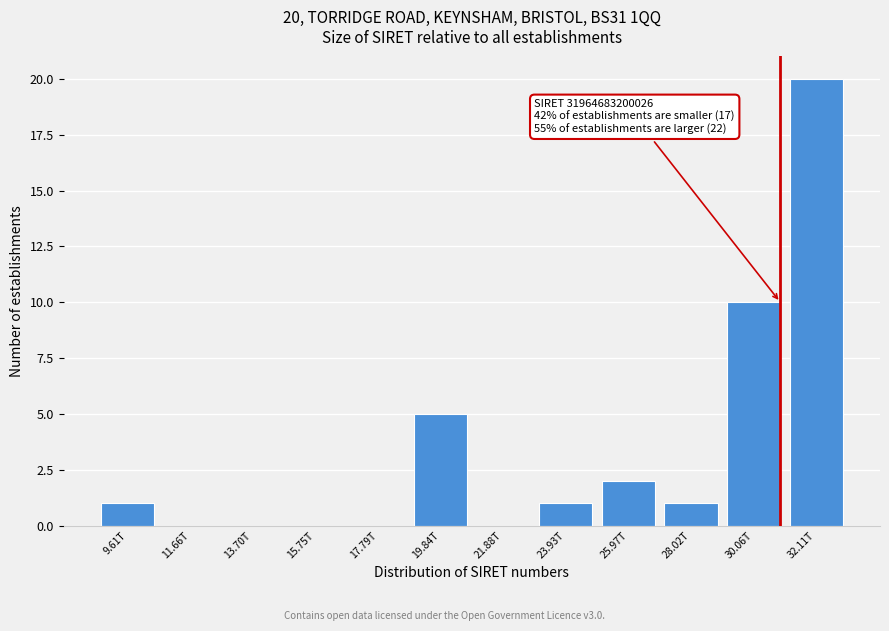

Reading left to right, transcribe all the data shown in this chart.

9.61T=1	11.66T=0	13.70T=0	15.75T=0	17.79T=0	19.84T=5	21.88T=0	23.93T=1	25.97T=2	28.02T=1	30.06T=10	32.11T=20